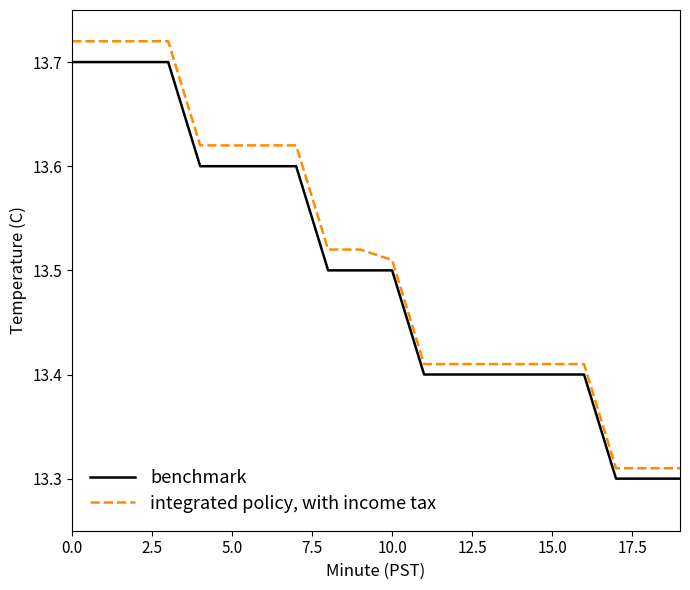

Which series has the largest range (max minus min)?

integrated policy, with income tax